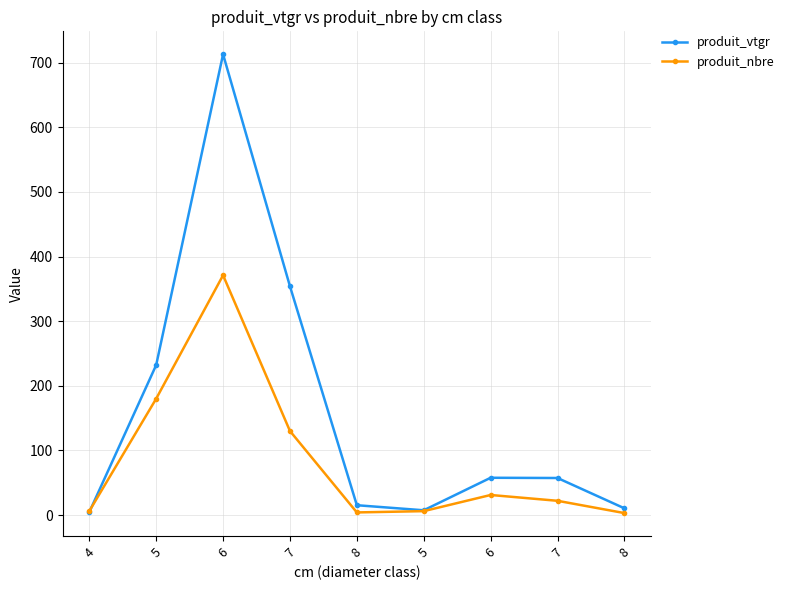

Reading left to right, what are all the values shown in this chart?

produit_vtgr: 4=4.5	5=232.0	6=713.0	7=354.0	8=15.2	5=7.3	6=57.6	7=57.3	8=10.4
produit_nbre: 4=6.0	5=180.0	6=371.0	7=130.0	8=4.0	5=6.0	6=31.0	7=22.0	8=3.0